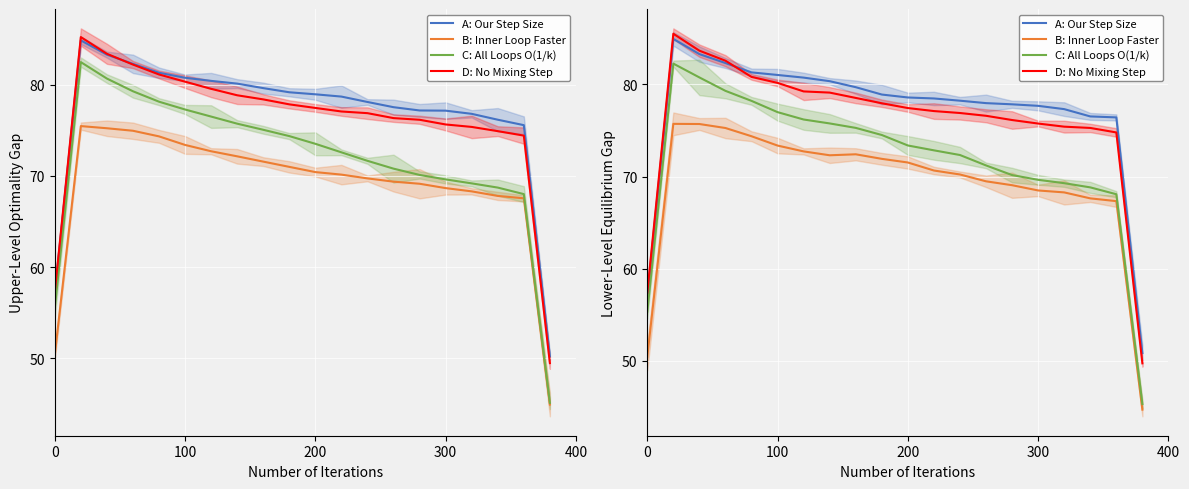

What is the greatest value displayed?

85.5